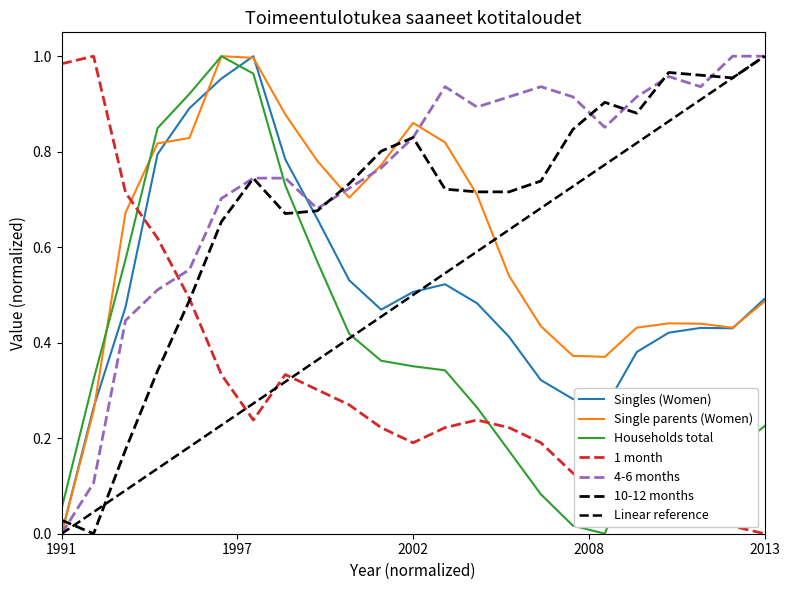

At which label does Households total reach its minimum?

2008